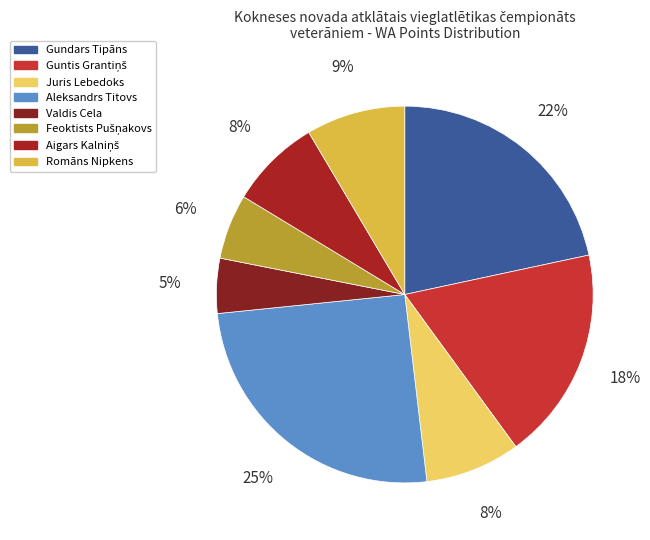

How many segments does this pie chart have?

8